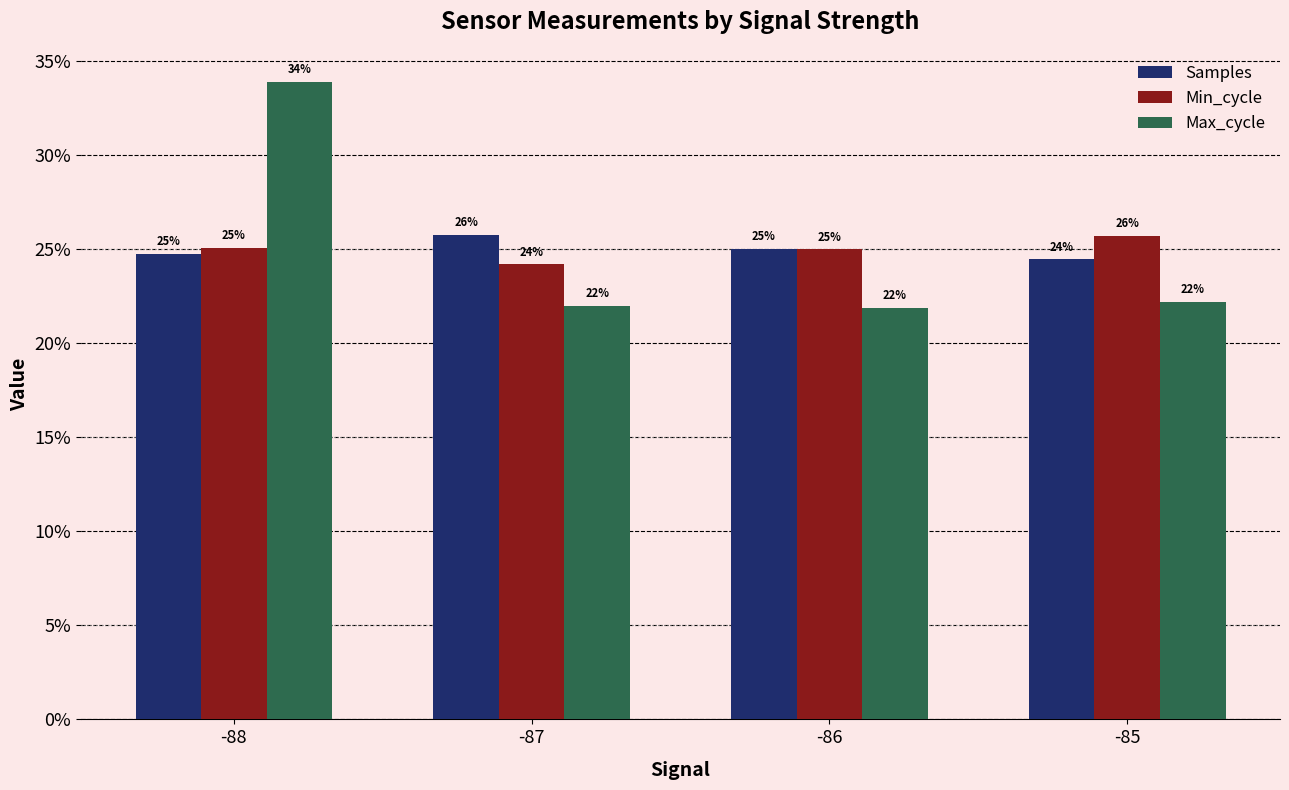

What is the average value of the Min_cycle series?

25.0